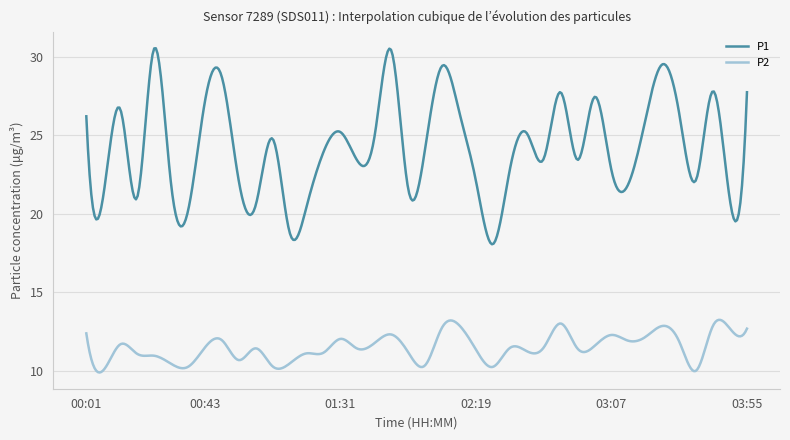

In P2, how many points are lower than both neighbors (excluding endpoints)?

14